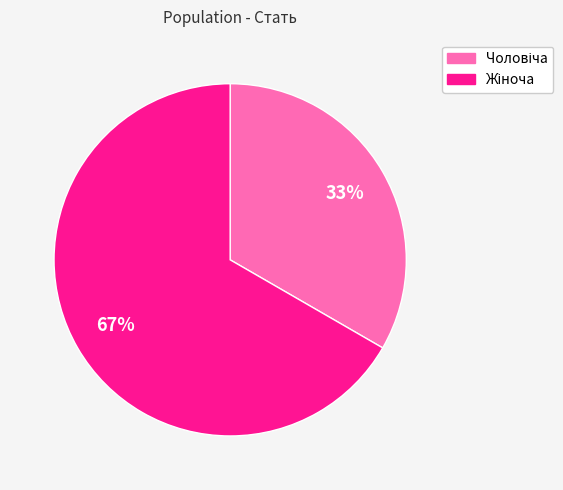

To the nearest percent, what is the average slice percentage?

50%